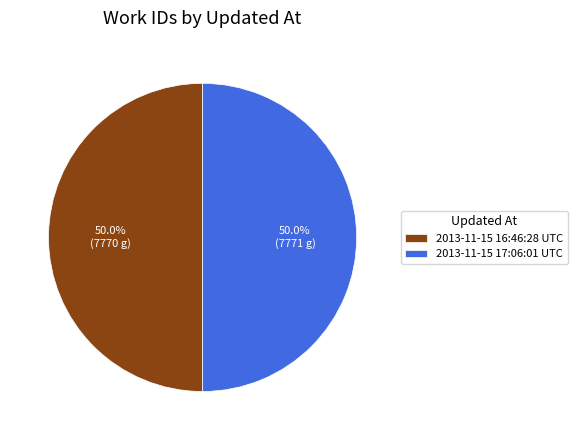

Count the number of slices in the pie.

2